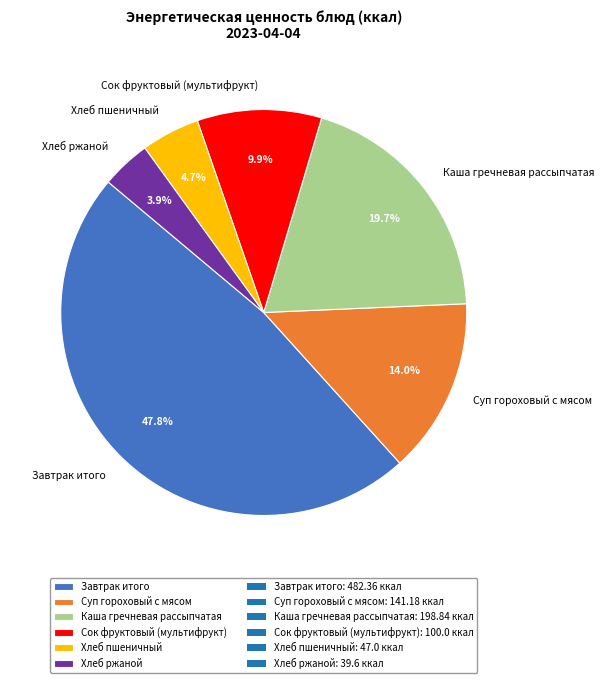

Is it true that Хлеб пшеничный is 5% of the pie?

True